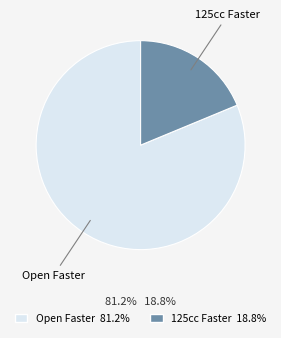

Do 125cc Faster and Open Faster together represent more than half of the pie?

Yes